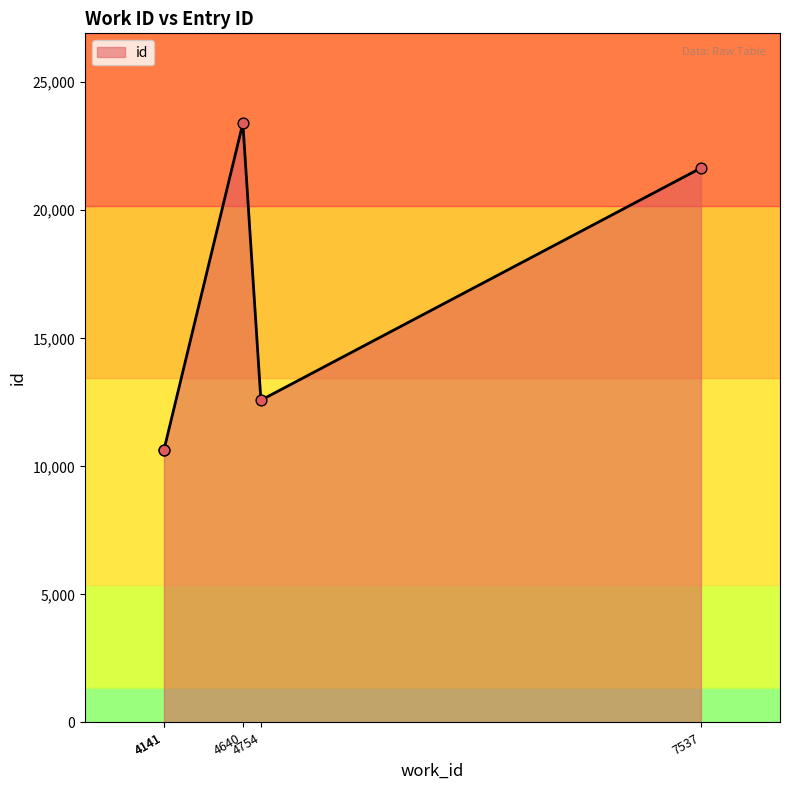

What is the ratio of the value at 4754 to the value at 7537?

0.6